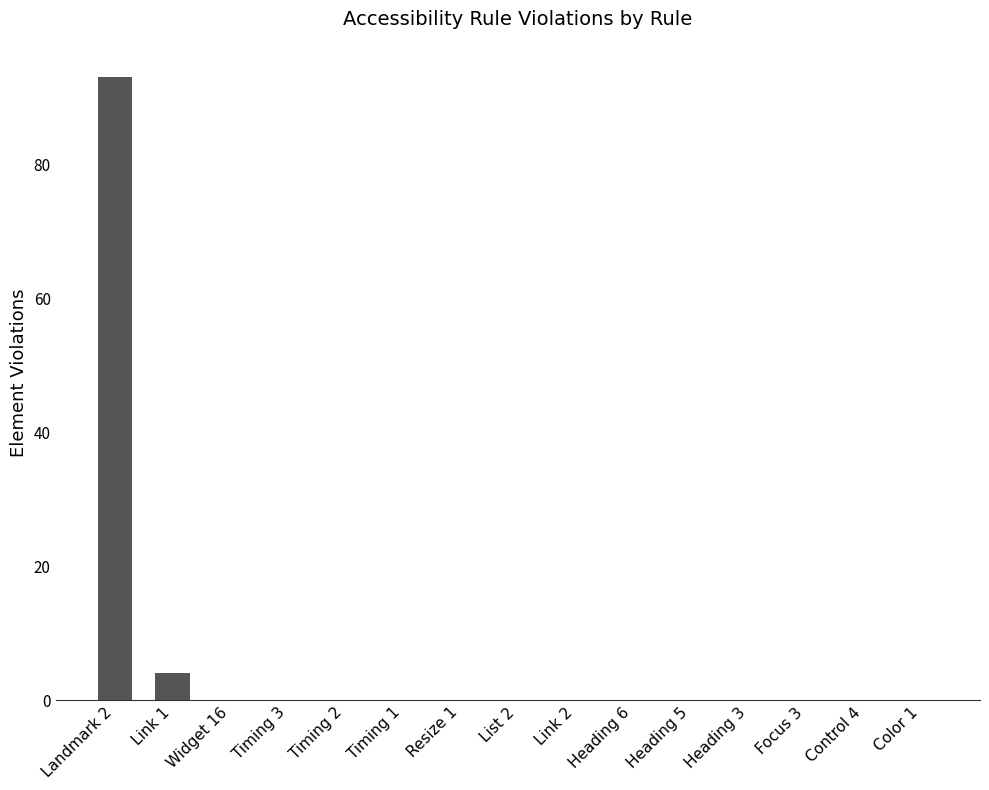

How many categories are shown in the chart?

15